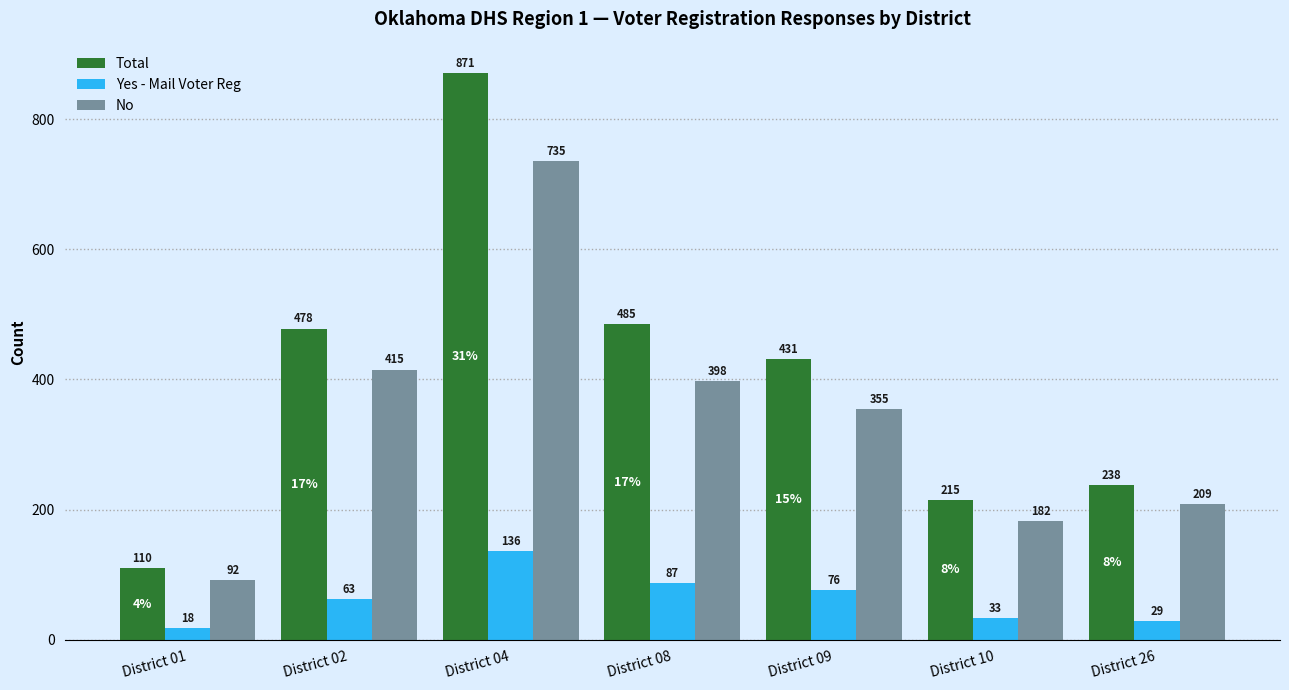

What is the sum of all Total values?

2828